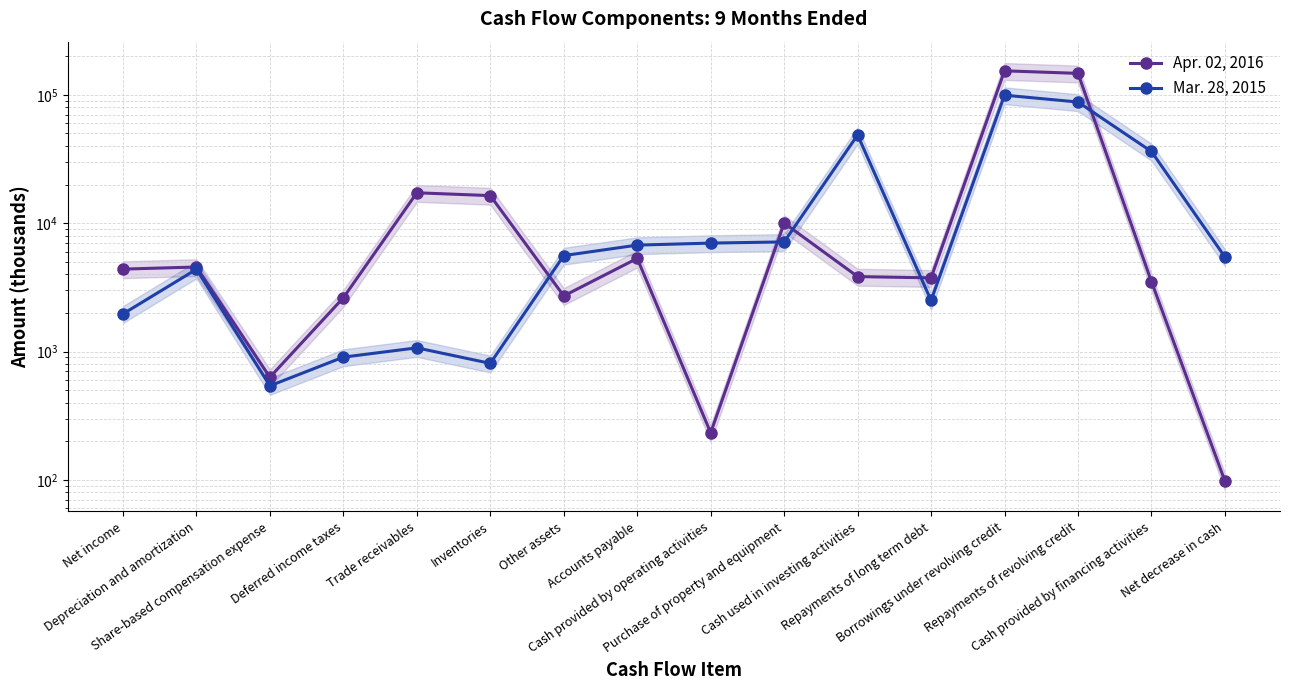

Which series changed the most between Share-based compensation expense and Purchase of property and equipment?

Apr. 02, 2016